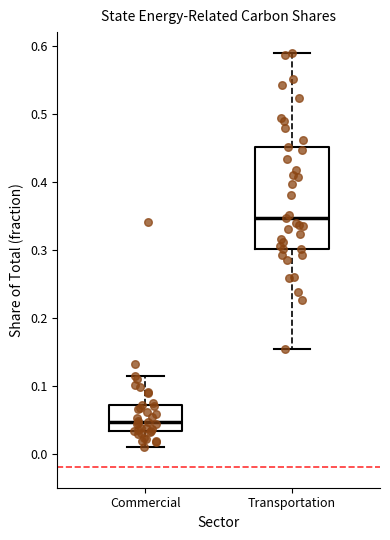

Where is the upper edge of the box for Commercial on the y-axis? The values are not printed on the chart, so give them approximately, as read against the axis.

0.07